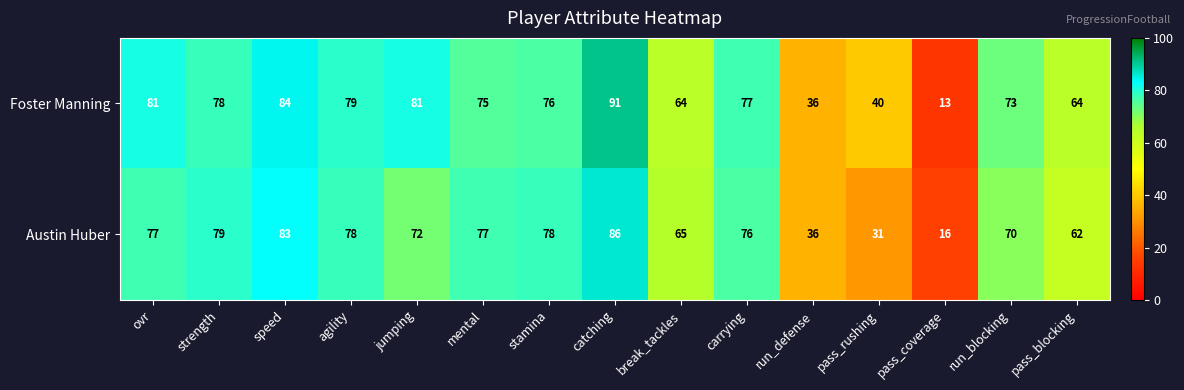

True or false: Foster Manning has a value of 109 at carrying.

False